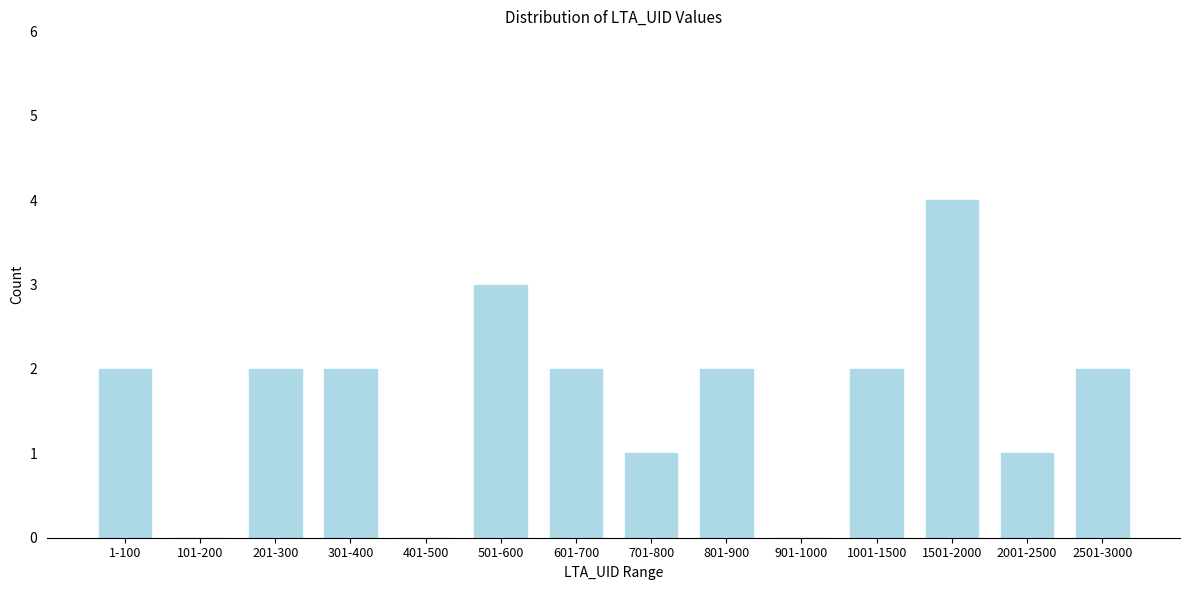

Reading left to right, what are all the values shown in this chart?

1-100=2	101-200=0	201-300=2	301-400=2	401-500=0	501-600=3	601-700=2	701-800=1	801-900=2	901-1000=0	1001-1500=2	1501-2000=4	2001-2500=1	2501-3000=2